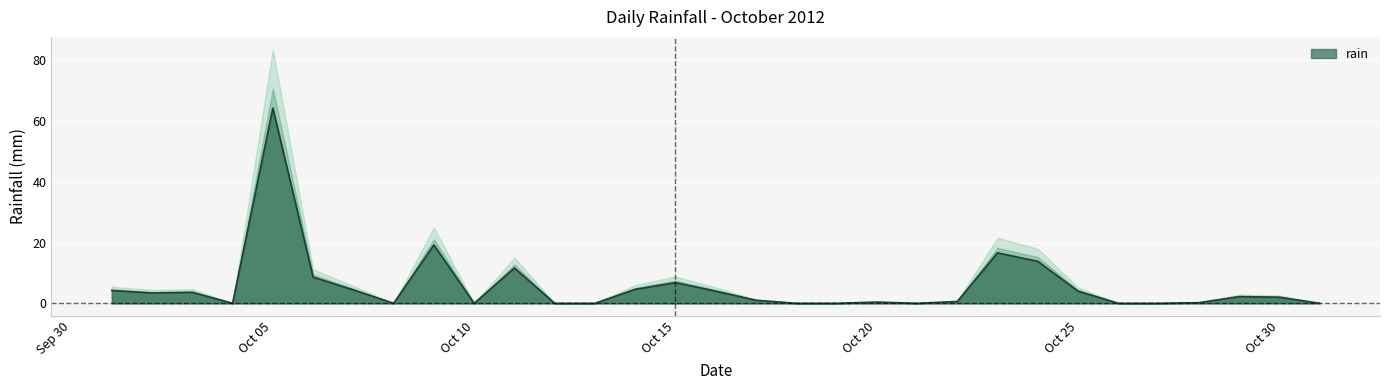

What is the value of the 16th point from the left?

4.0